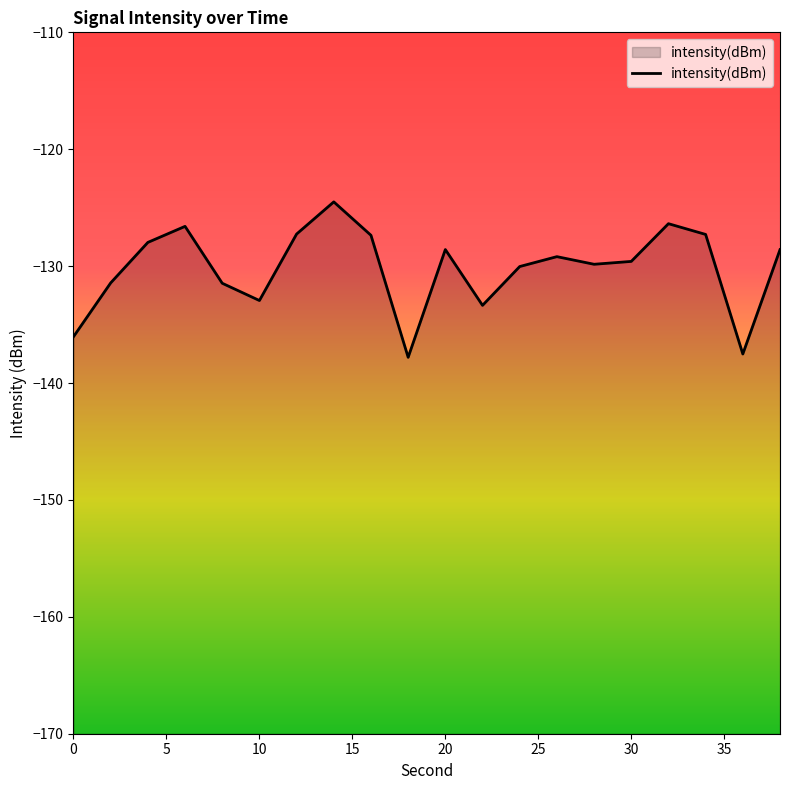

What is the difference between the maximum and minimum values?

13.3